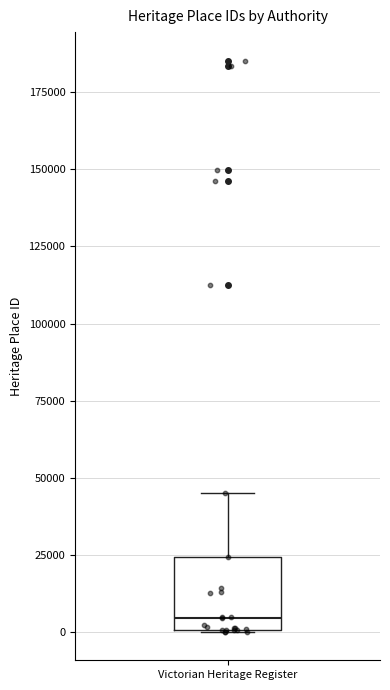

Where does the upper whisker of the box for Victorian Heritage Register end on the y-axis? The values are not printed on the chart, so give them approximately, as read against the axis.

45000